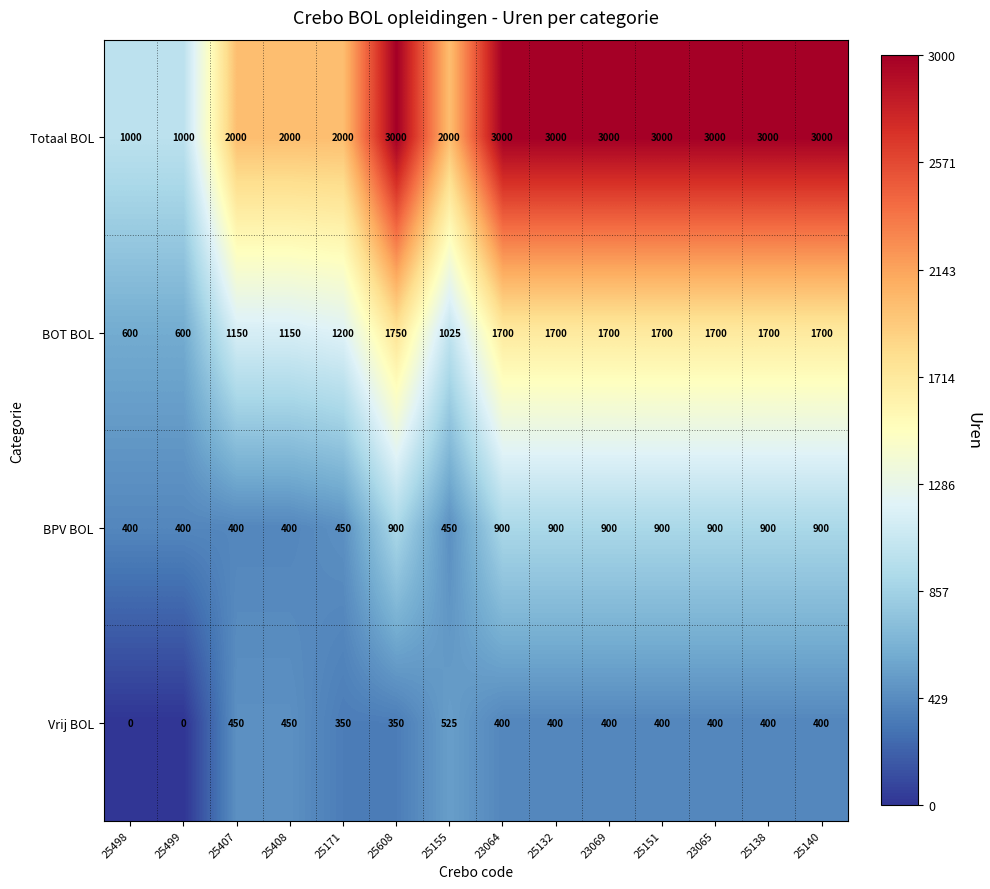

Is it true that Vrij BOL equals 400 at 25138?

True